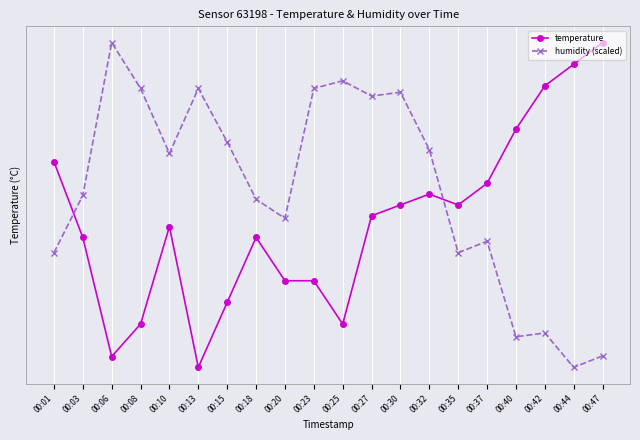

What are all the series names shown in the legend?

temperature, humidity (scaled)